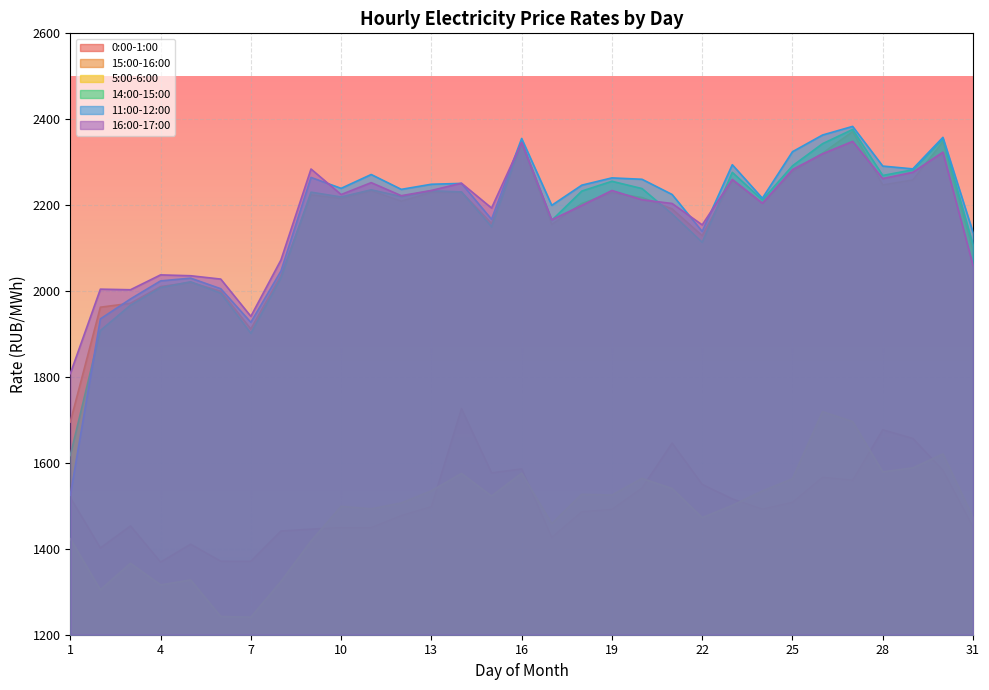

True or false: 0:00-1:00 and 16:00-17:00 intersect in this chart.

False